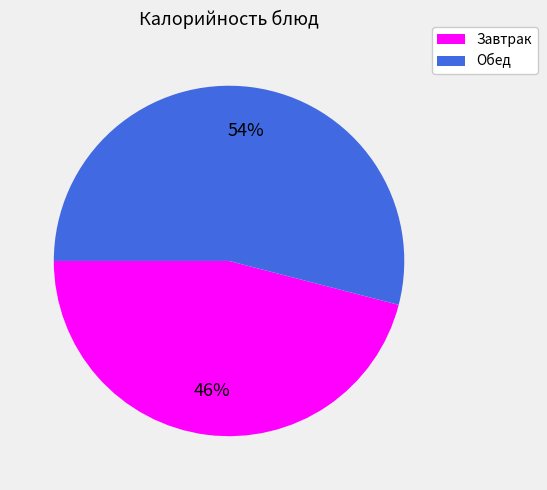

True or false: Обед accounts for 54% of the total.

True